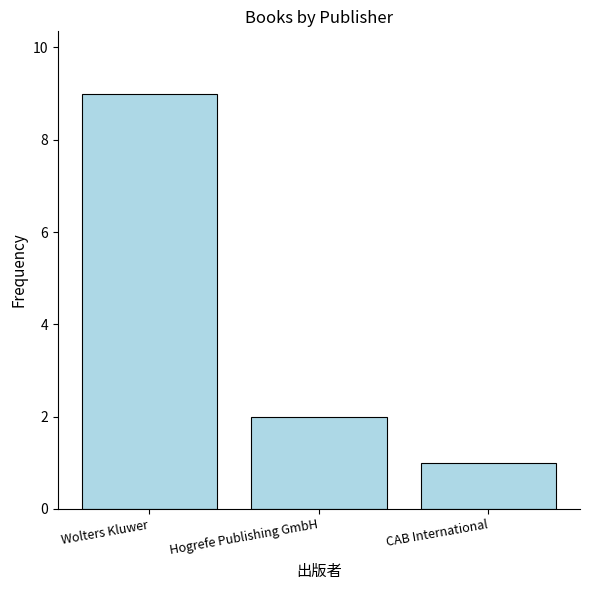

Reading left to right, what are all the values shown in this chart?

9	2	1